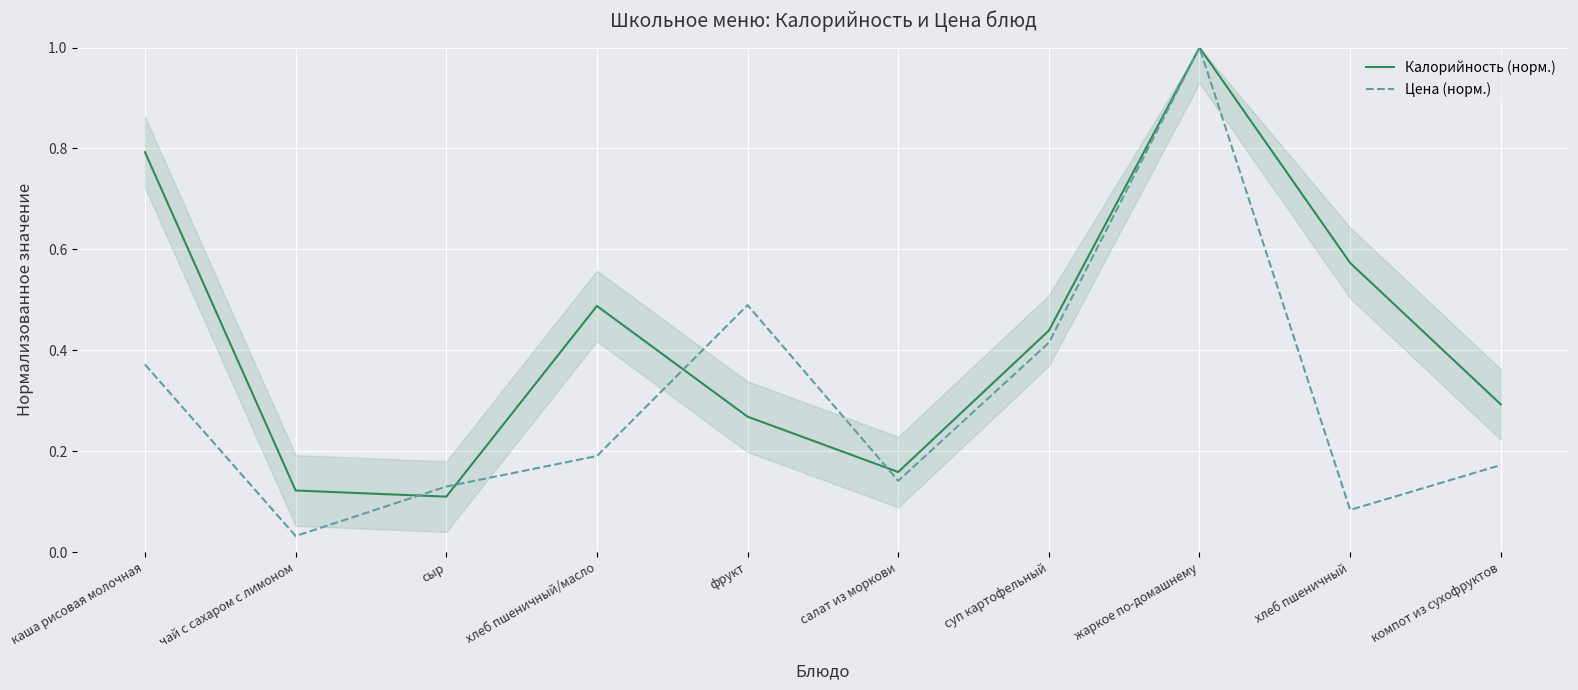

Which series ends up on top after the final intersection of Калорийность (норм.) and Цена (норм.)?

Калорийность (норм.)